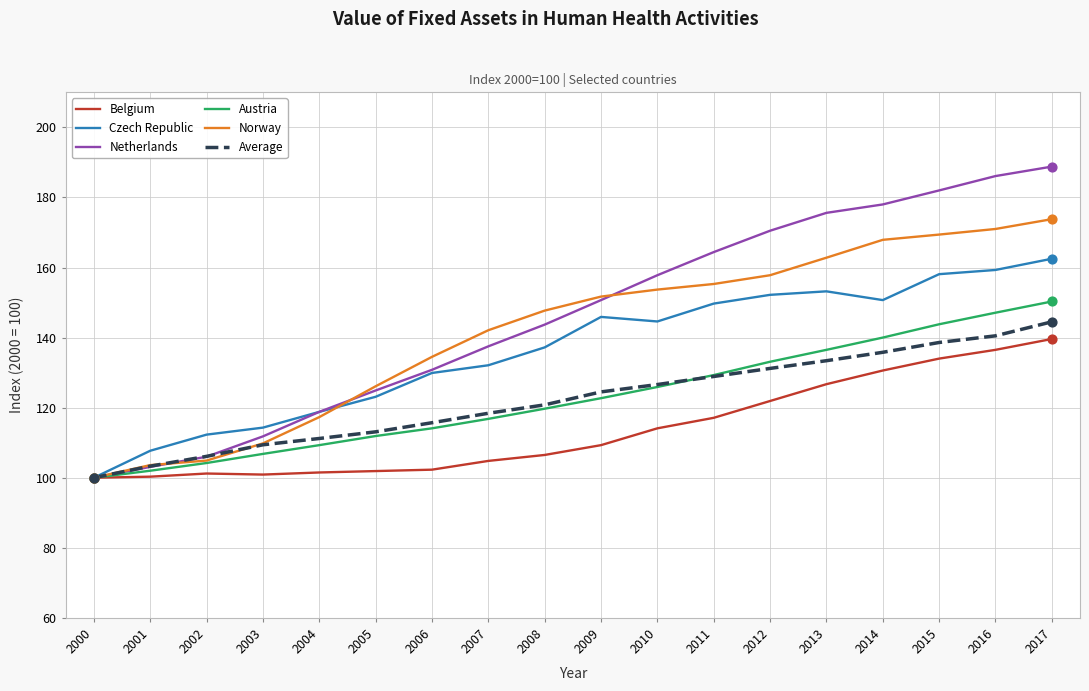

At how many categories does at least one series exceed 179?

3